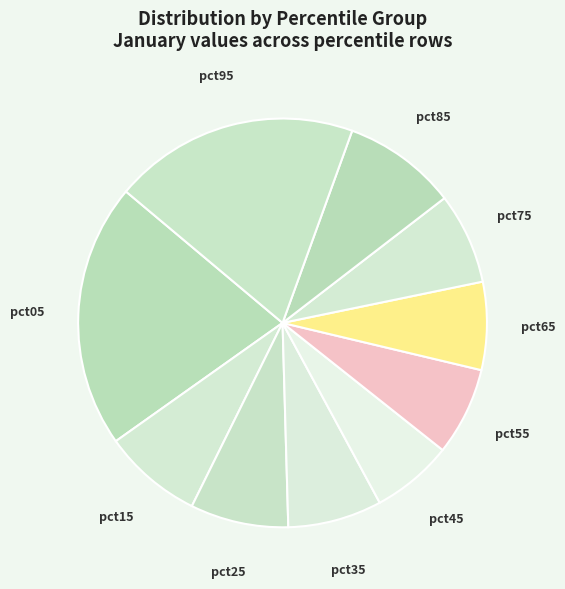

Count the number of slices in the pie.

10